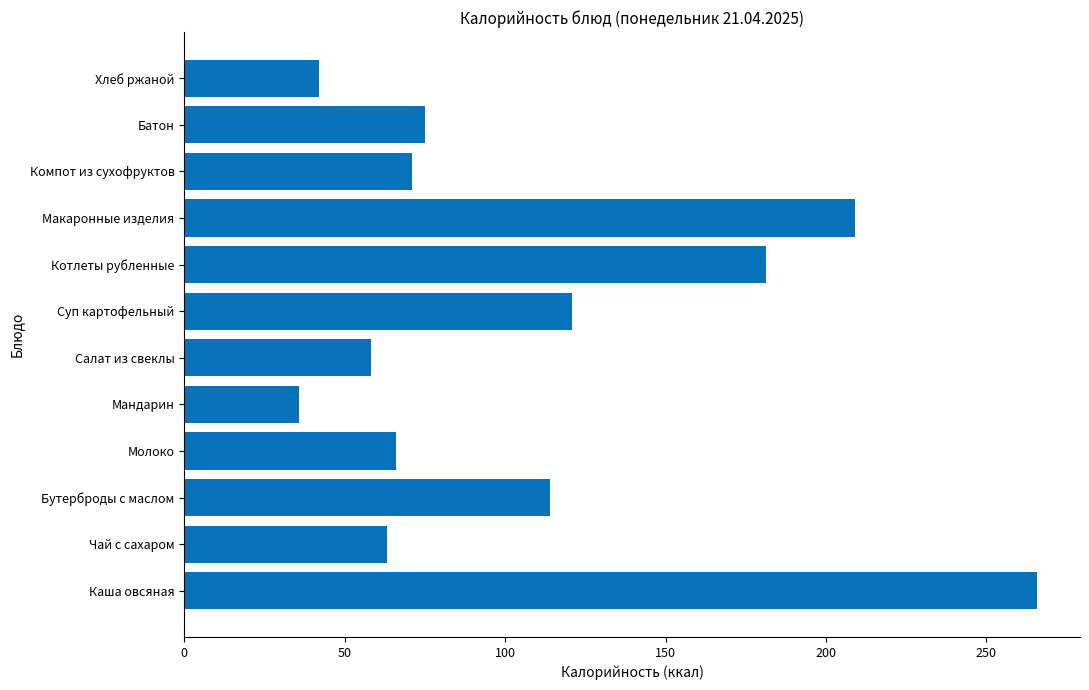

List the labels in order of value, largest first.

Каша овсяная, Макаронные изделия, Котлеты рубленные, Суп картофельный, Бутерброды с маслом, Батон, Компот из сухофруктов, Молоко, Чай с сахаром, Салат из свеклы, Хлеб ржаной, Мандарин